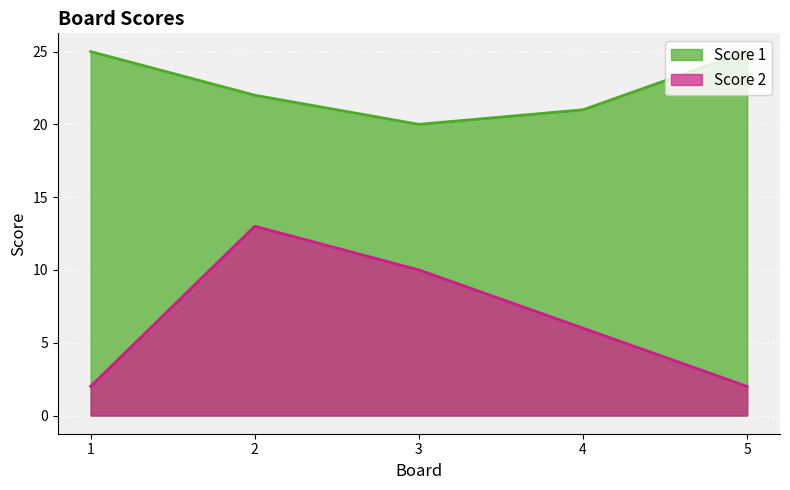

True or false: Score 2 has a value of 18 at 2.

False